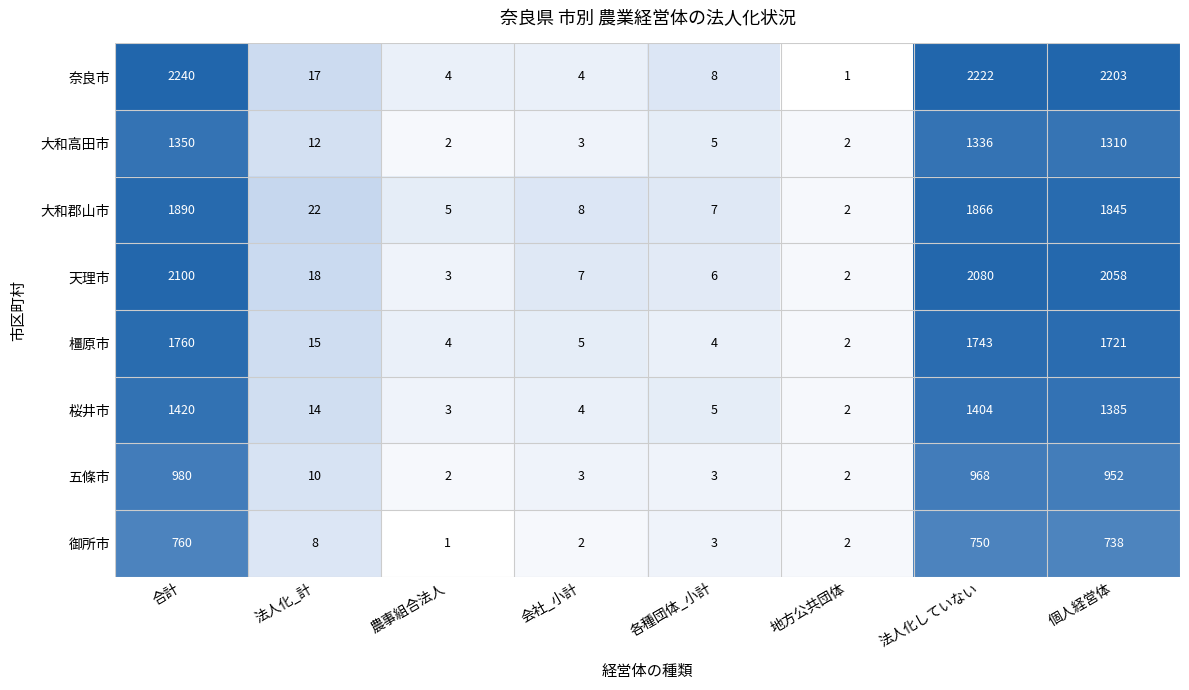

Which series has the widest spread of values?

奈良市